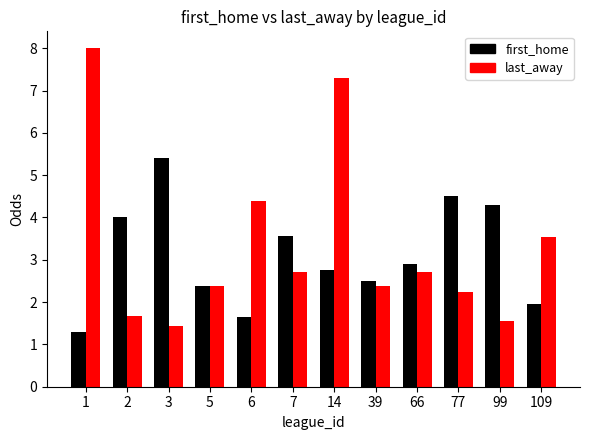

Which series has the widest spread of values?

last_away